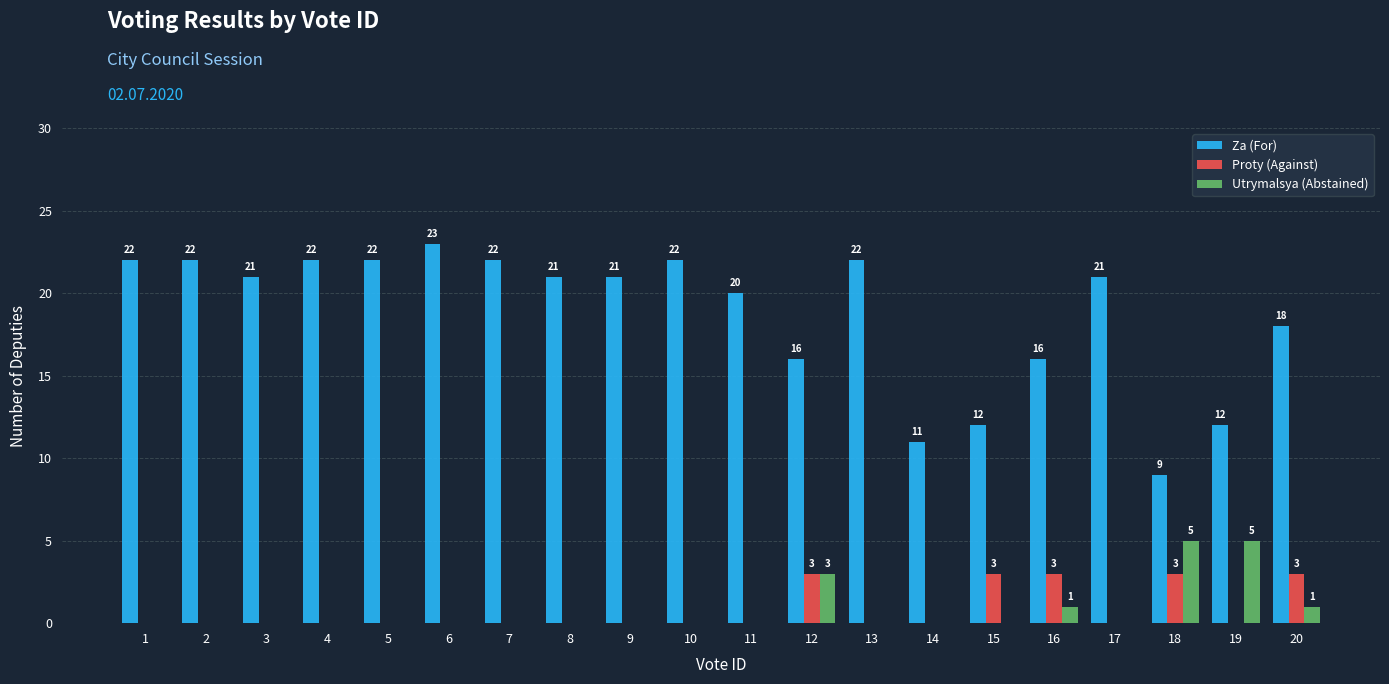

Read the Za (For) value at 3.

21